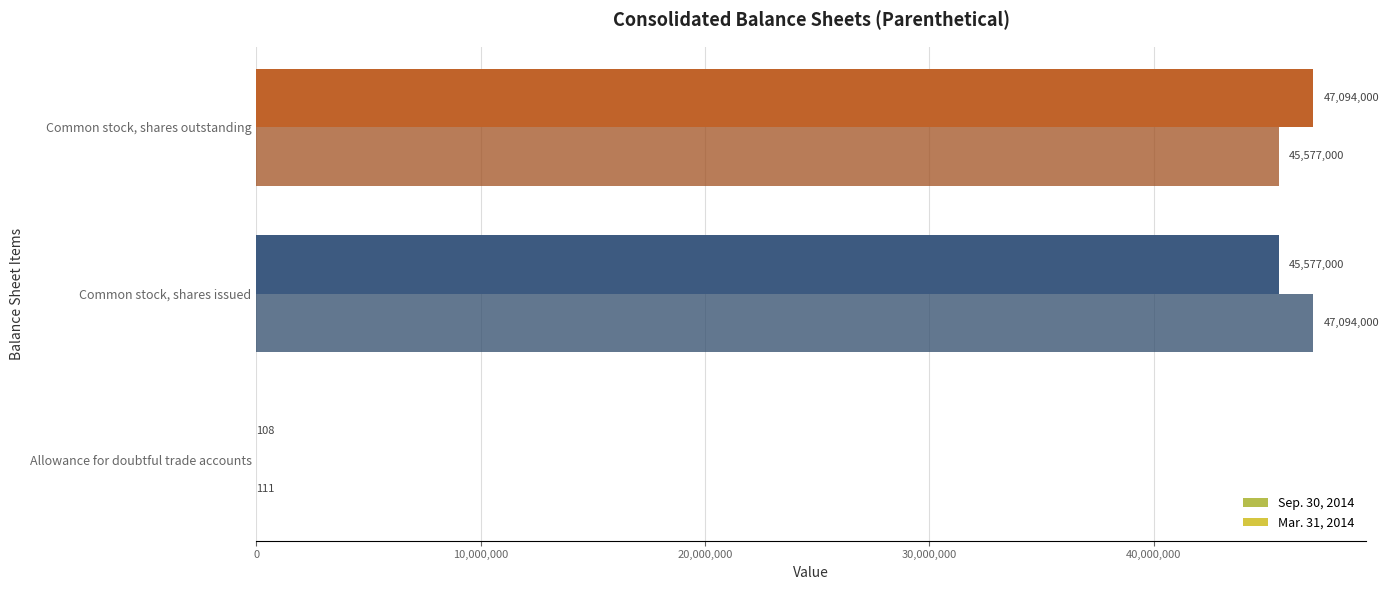

What value does the Sep. 30, 2014 series have at Allowance for doubtful trade accounts?

108